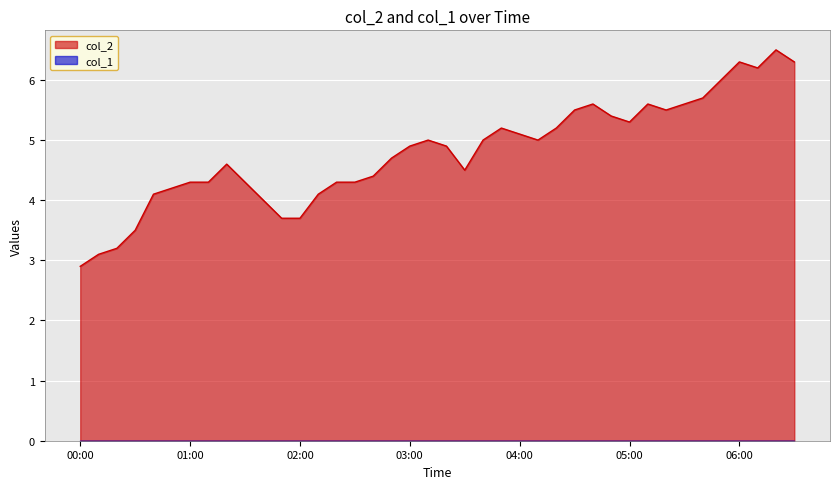

What is the sum of all values?

192.0